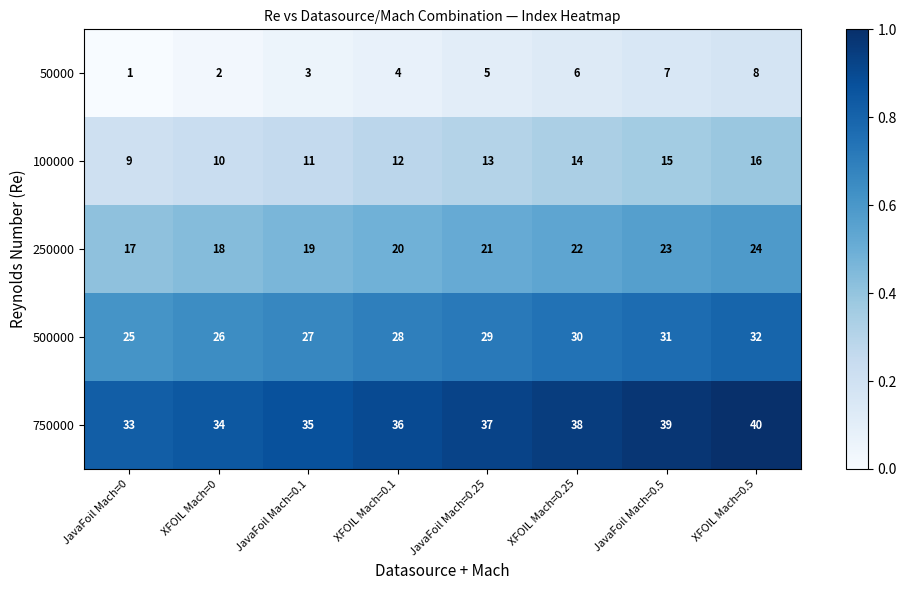

True or false: 750000 has a value of 54 at JavaFoil Mach=0.1.

False